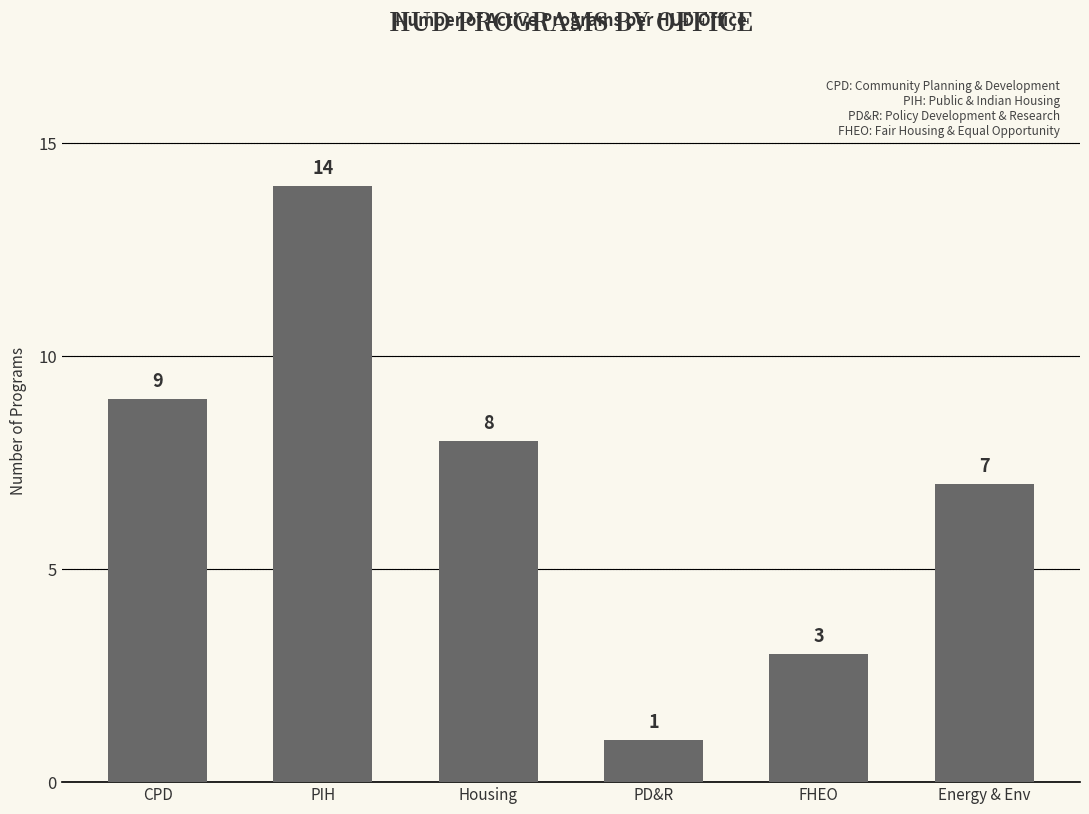

List the labels in order of value, smallest first.

PD&R, FHEO, Energy & Env, Housing, CPD, PIH